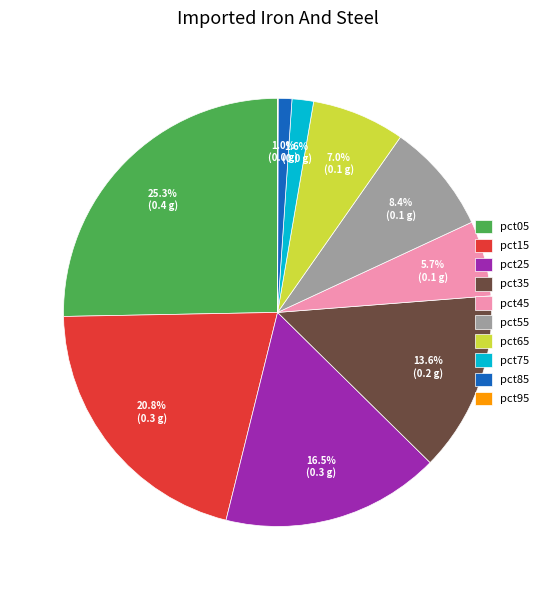

Is there a majority slice in this chart?

No